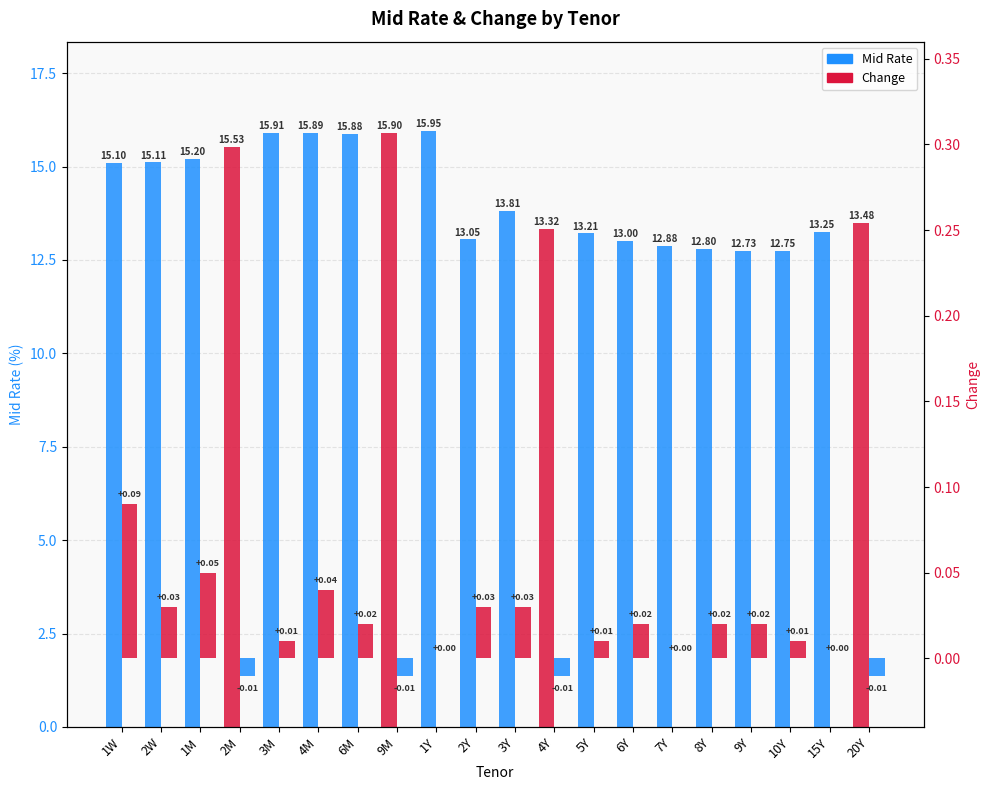

At which label does Change reach its peak?

1W